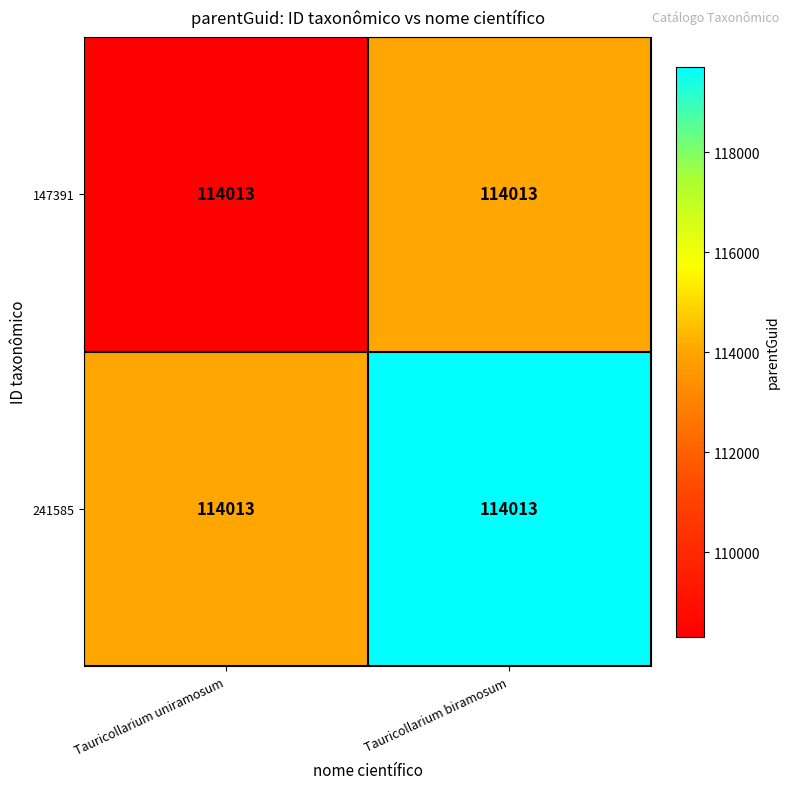

True or false: 147391 has a value of 141692.3 at Tauricollarium uniramosum.

False